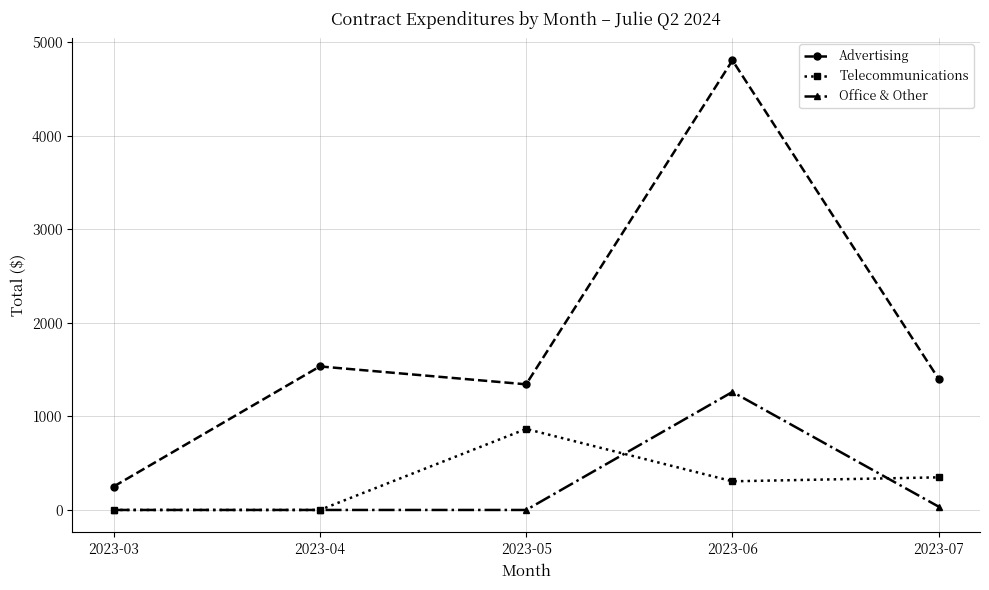

True or false: Telecommunications has more than 2 points higher than both neighbors.

False